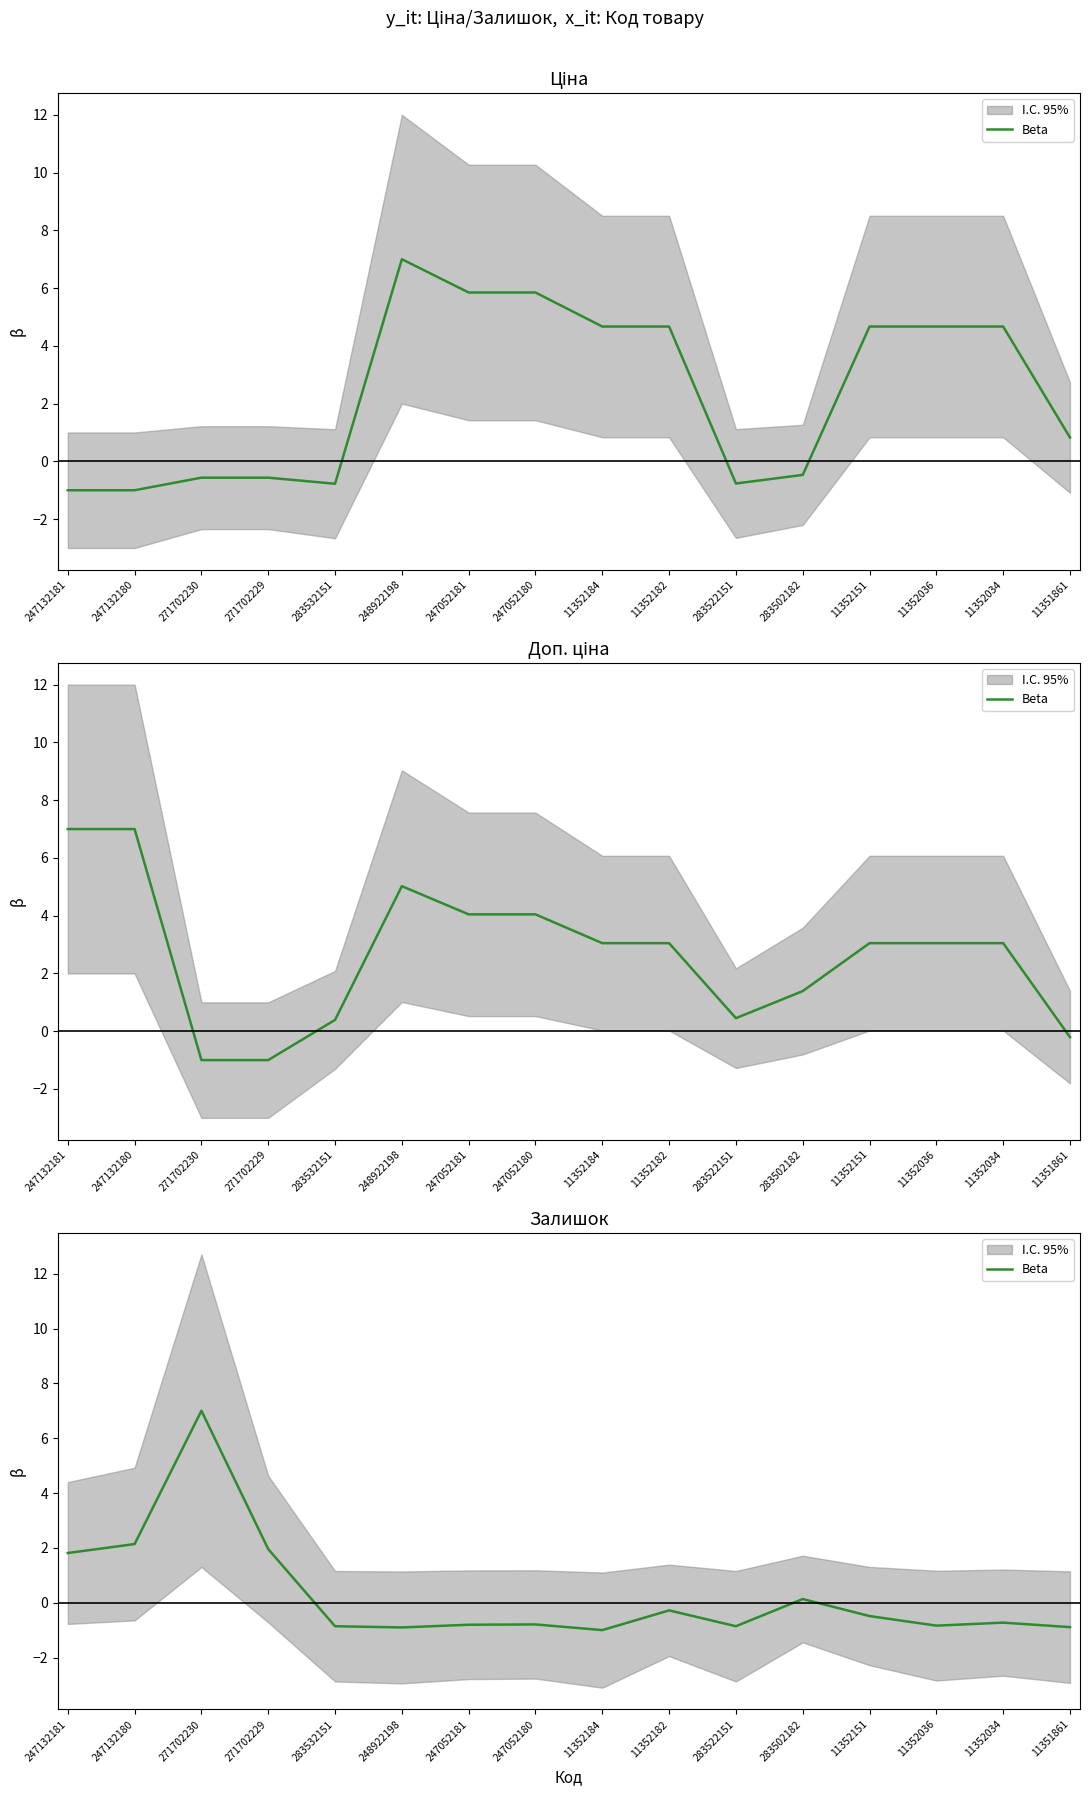

The chart shows a value of -1.2 at 283532151. True or false?

False